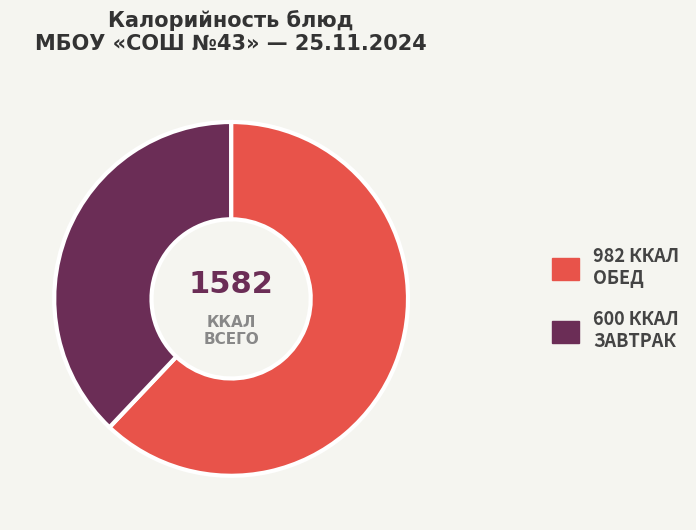

Is there any slice that represents more than half of the pie?

Yes